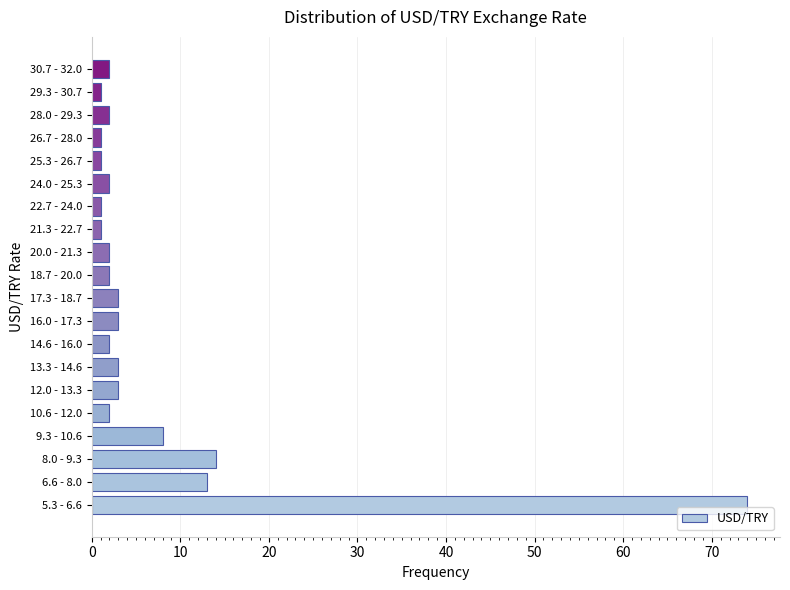

Reading bottom to top, what are all the values shown in this chart?

5.3 - 6.6=74	6.6 - 8.0=13	8.0 - 9.3=14	9.3 - 10.6=8	10.6 - 12.0=2	12.0 - 13.3=3	13.3 - 14.6=3	14.6 - 16.0=2	16.0 - 17.3=3	17.3 - 18.7=3	18.7 - 20.0=2	20.0 - 21.3=2	21.3 - 22.7=1	22.7 - 24.0=1	24.0 - 25.3=2	25.3 - 26.7=1	26.7 - 28.0=1	28.0 - 29.3=2	29.3 - 30.7=1	30.7 - 32.0=2